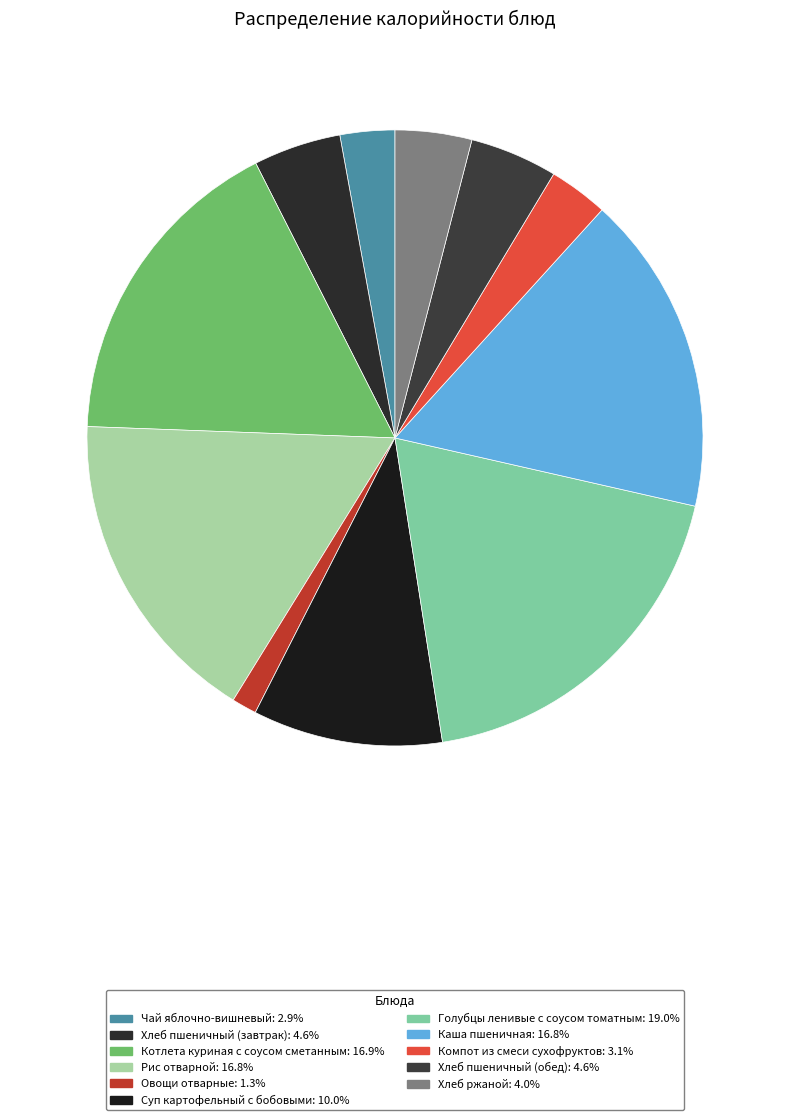

Combined, do Чай яблочно-вишневый and Каша пшеничная account for over 50%?

No